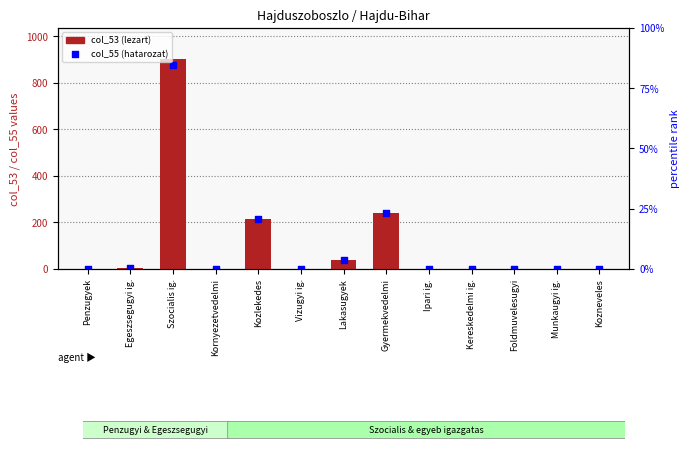

What are all the series names shown in the legend?

col_53 (lezart), col_55 (hatarozat)